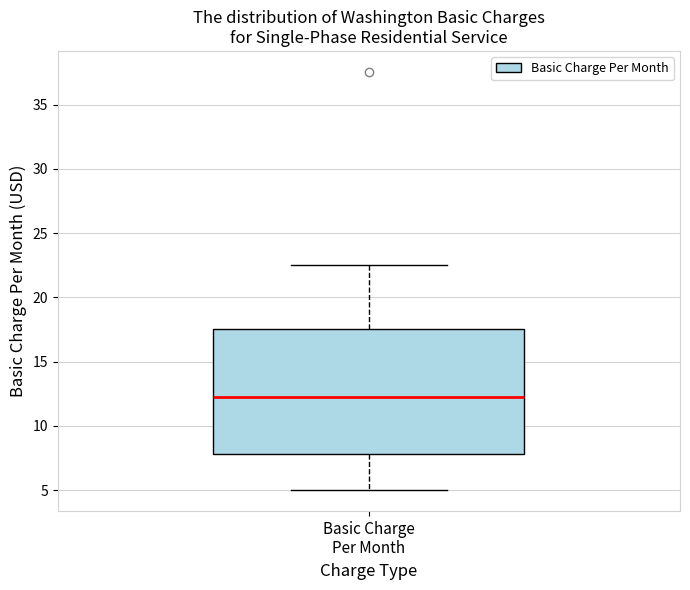

Transcribe this box plot: give where the median line is, the range the box spans, and where the two whiskers end, as read against the y-axis. The values are not printed on the chart, so give them approximately, as read against the axis.

median 12.5, box 8.0 to 17.5, whiskers 5.0 to 22.5